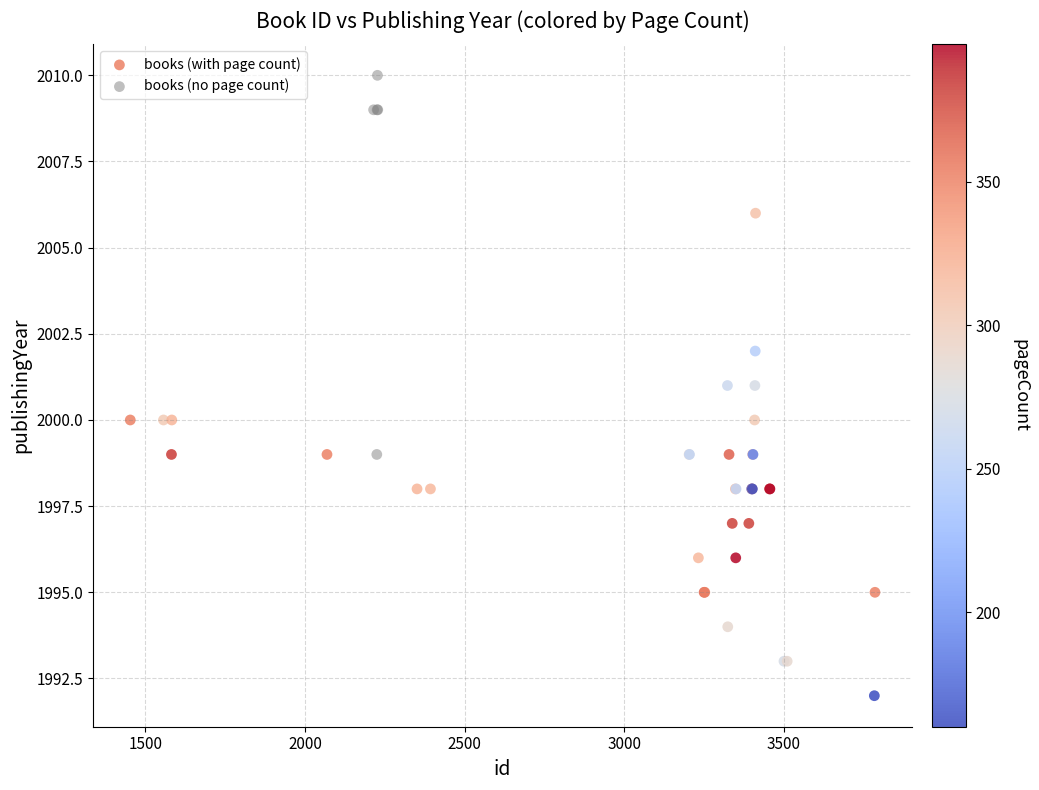

What are all the series names shown in the legend?

books (with page count), books (no page count)